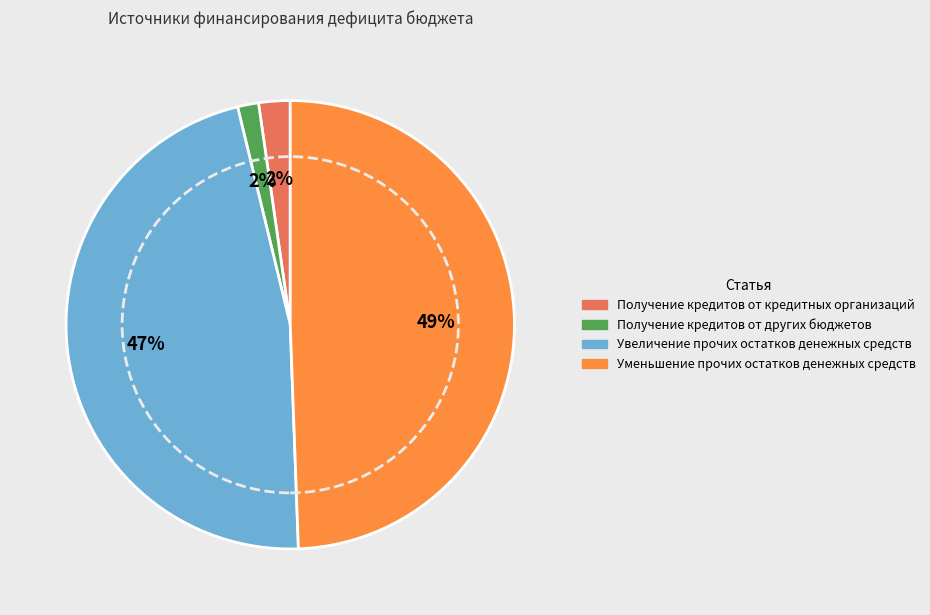

Do Увеличение прочих остатков денежных средств and Получение кредитов от других бюджетов together represent more than half of the pie?

No